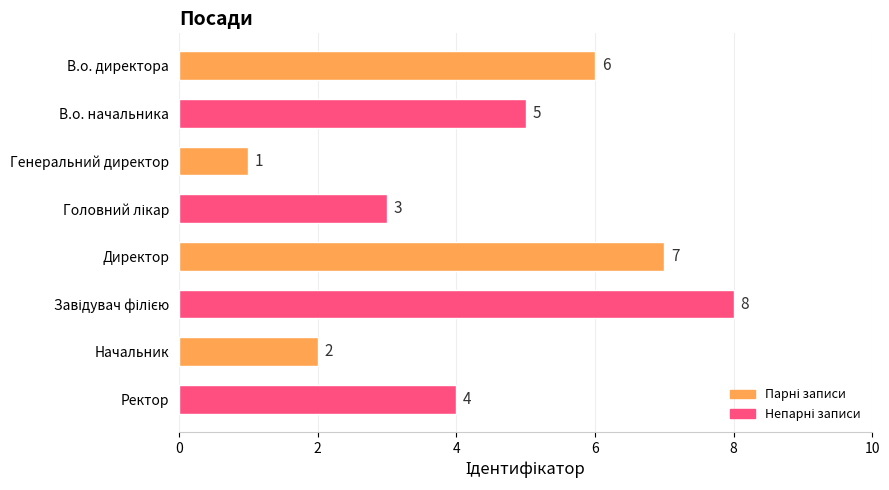

What is the sum of all values?

36